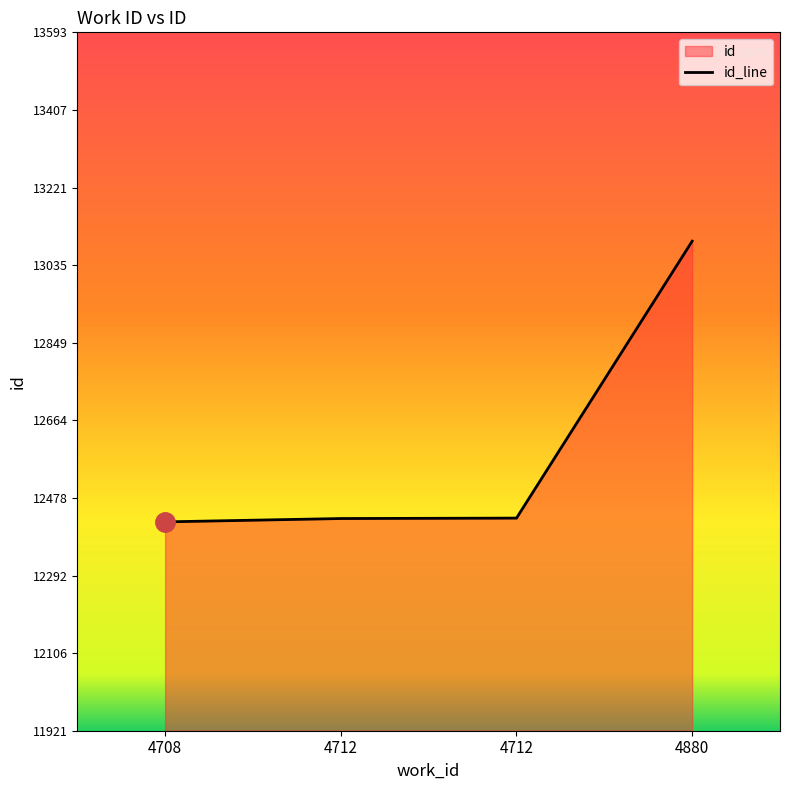

What is the value of the 4th point from the left?

13093